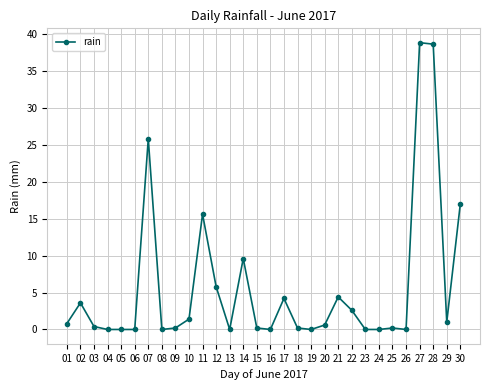

True or false: there are more than 1 points higher than both neighbors.

True